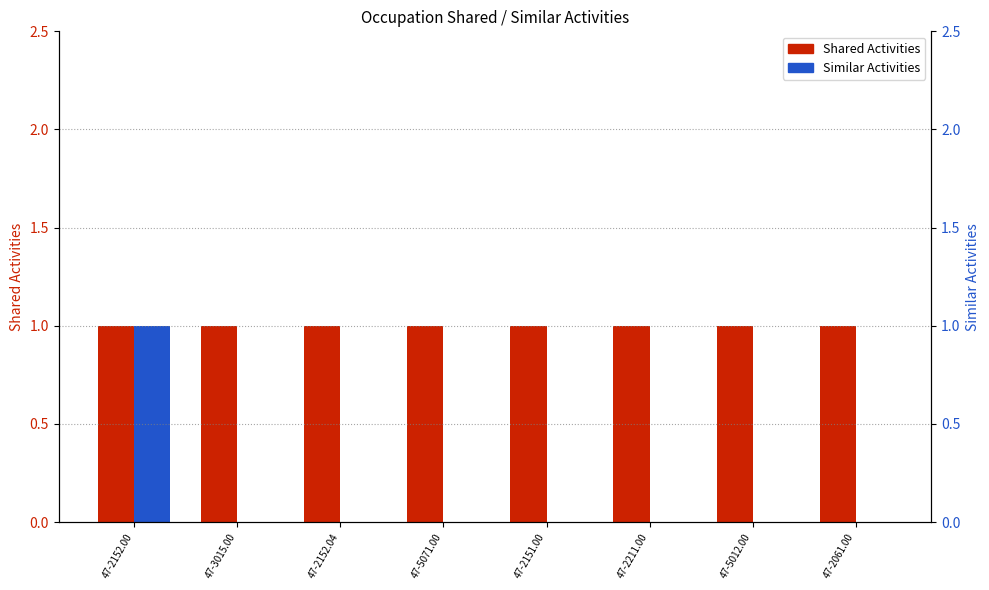

At which label is Shared Activities closest to 1?

47-2152.00